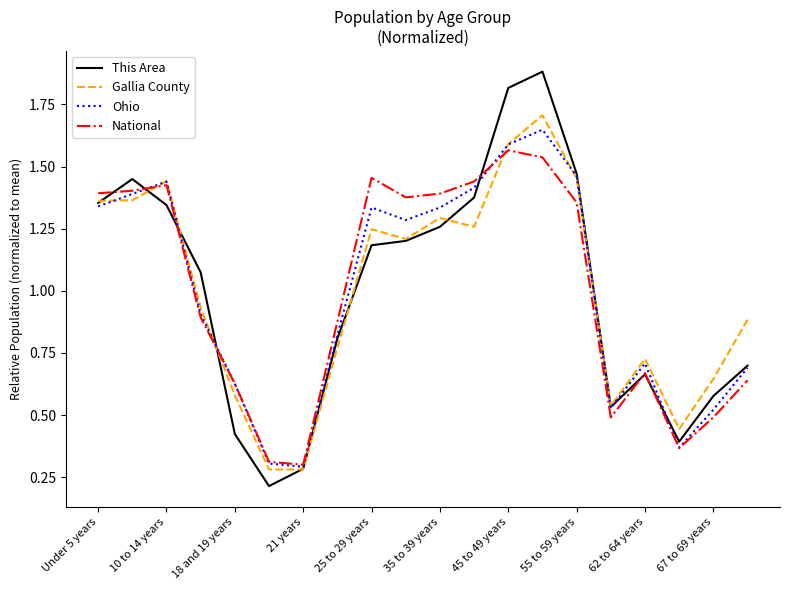

Which series has the widest spread of values?

This Area